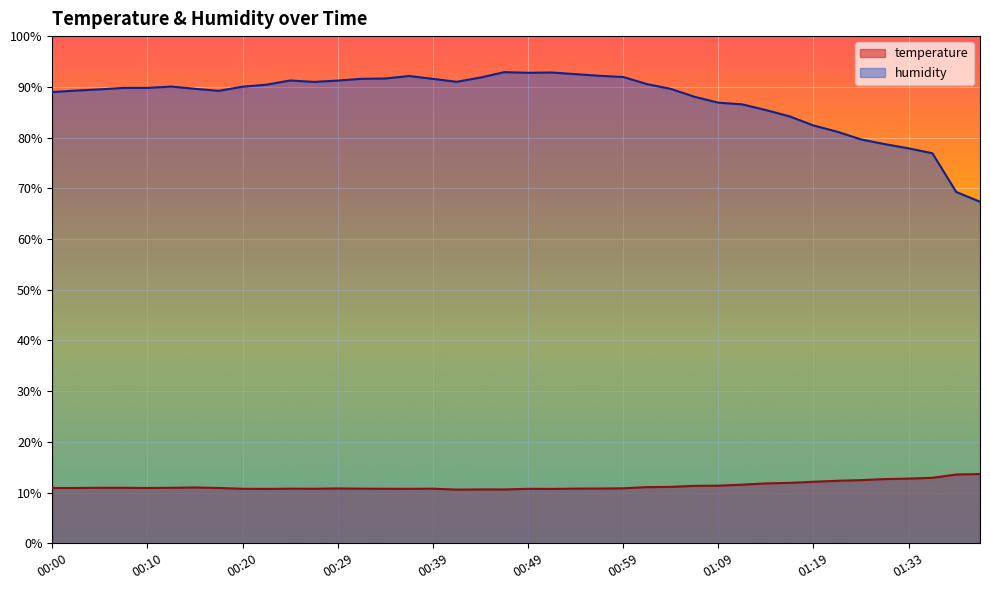

Rank the series at 01:33 from lowest to highest value.

temperature, humidity